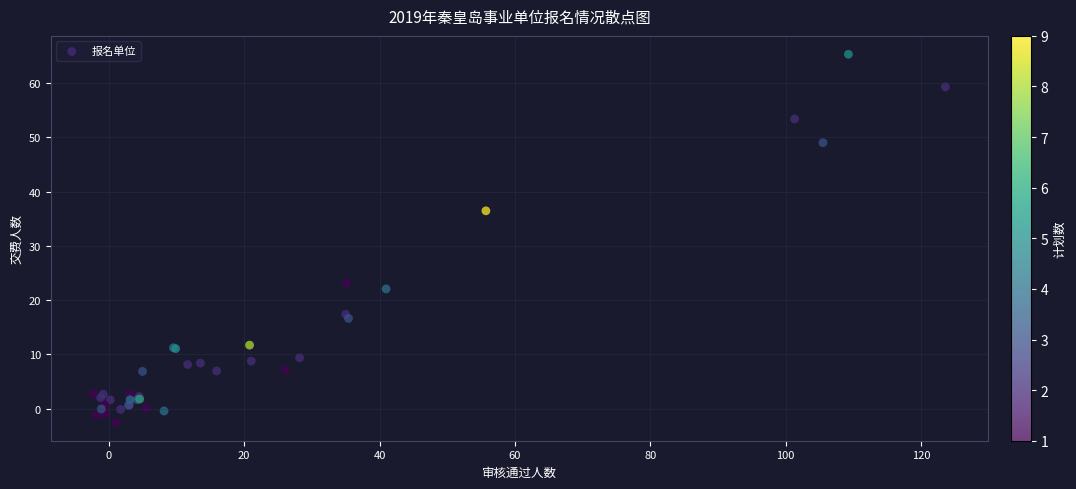

What Y value in the scatter plot is closest to 31?

36.5